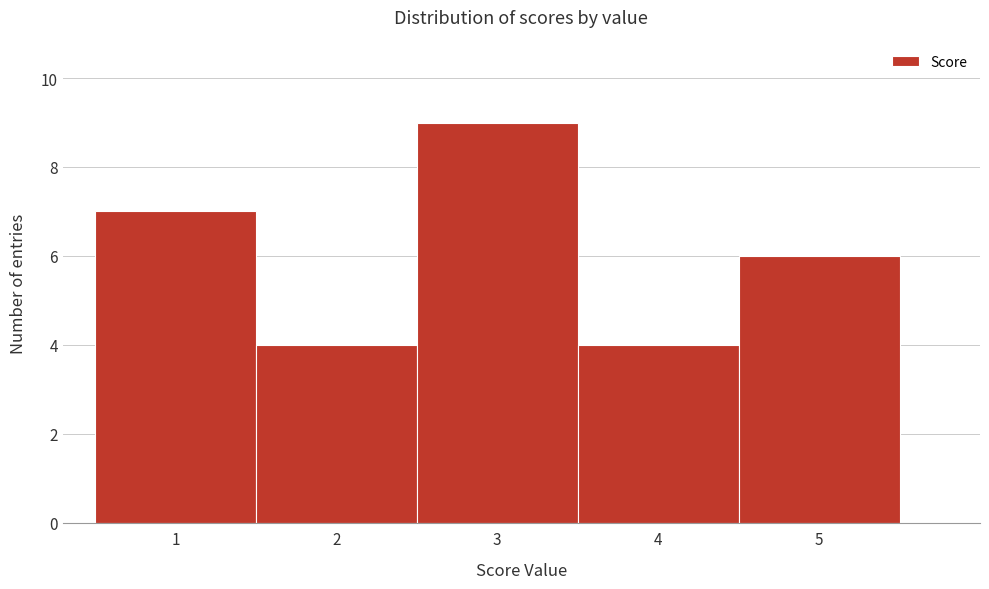

Reading left to right, transcribe this chart: for each bar, give the range it covers on the x-axis and its height. The values are not printed on the chart, so give them approximately, as read against the axis.

0.5 to 1.5: 7
1.5 to 2.5: 4
2.5 to 3.5: 9
3.5 to 4.5: 4
4.5 to 5.5: 6